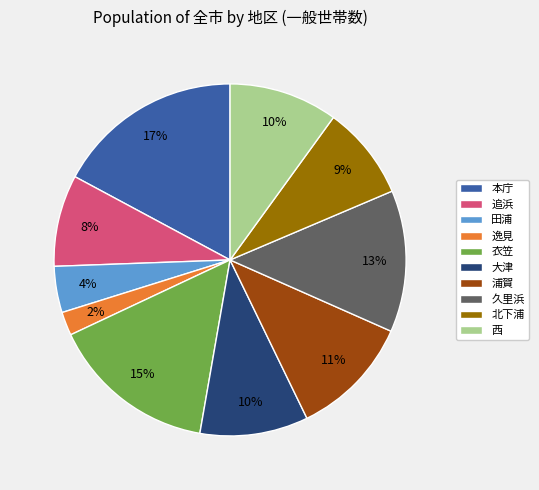

Between 北下浦 and 逸見, which is larger?

北下浦